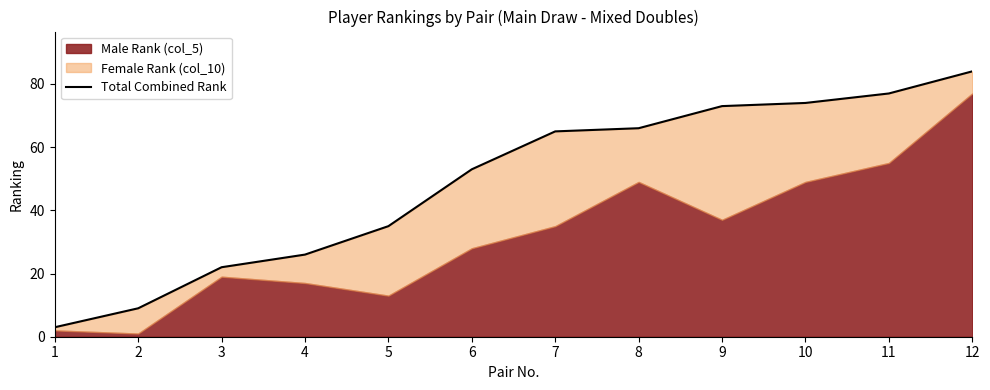

The value at 7 is 65. True or false?

True